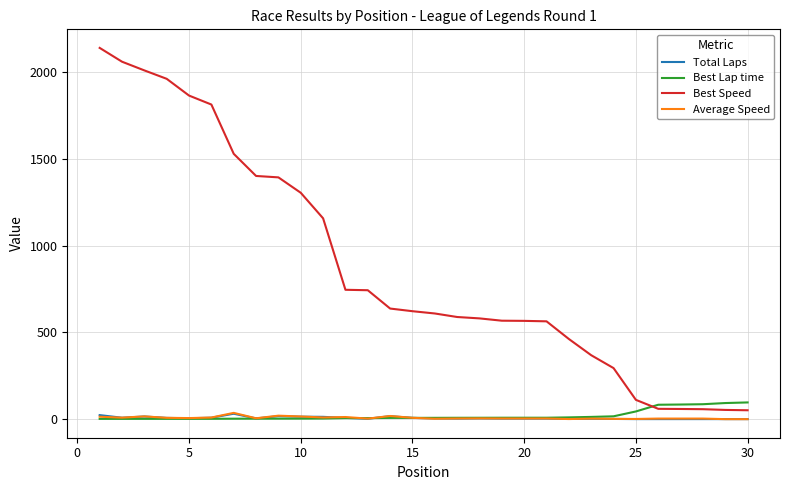

After their last crossing, which series has the higher values: Average Speed or Total Laps?

Total Laps